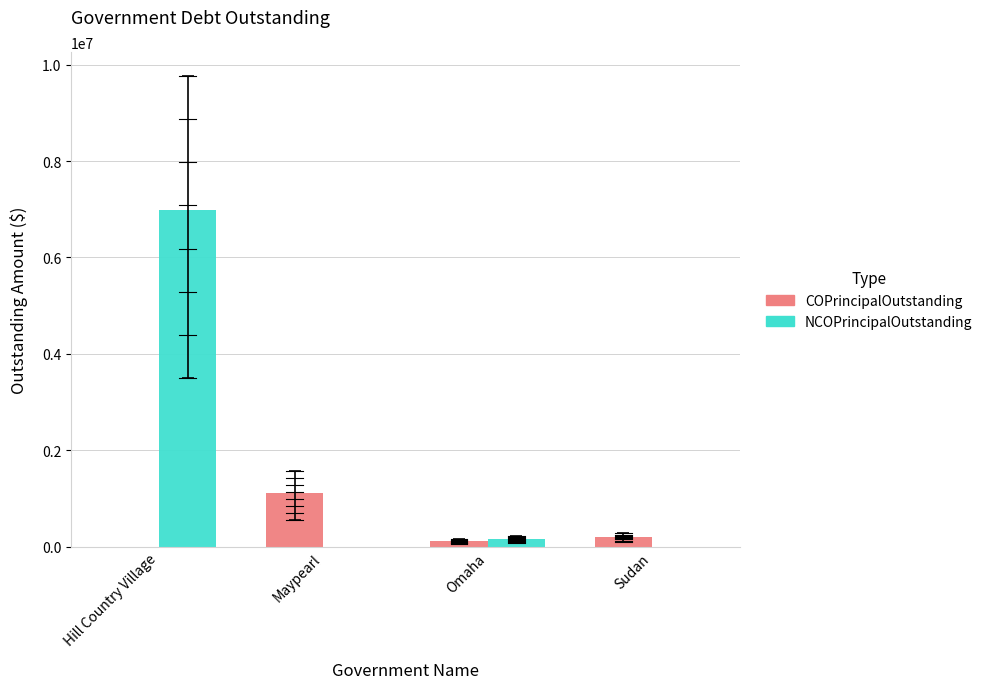

What is the sum of all NCOPrincipalOutstanding values?

7131000